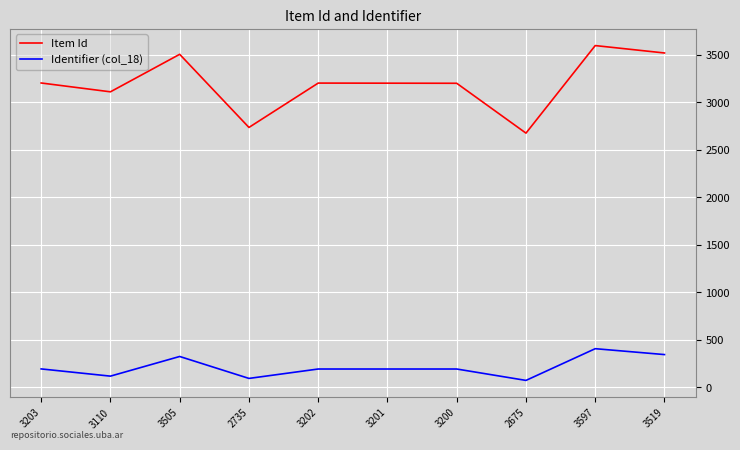

At 3201, list the series in order from largest to smallest.

Item Id, Identifier (col_18)